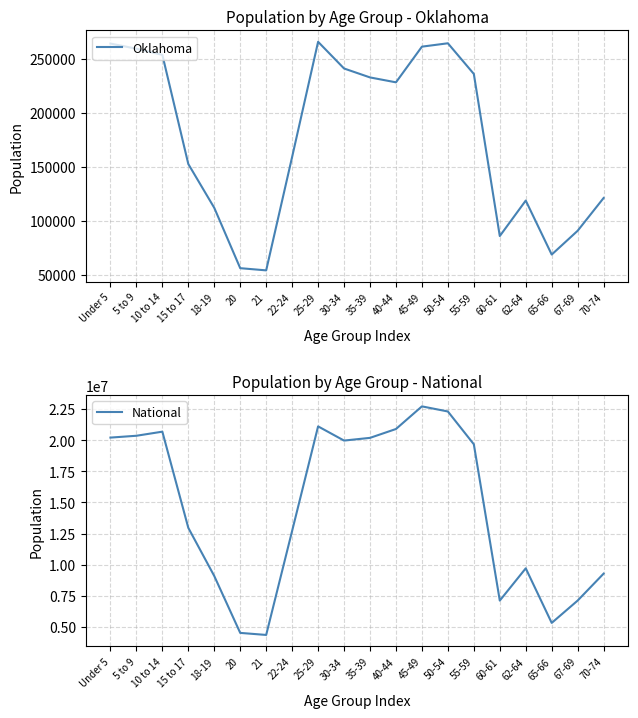

Which label corresponds to the largest value in the chart?

45-49